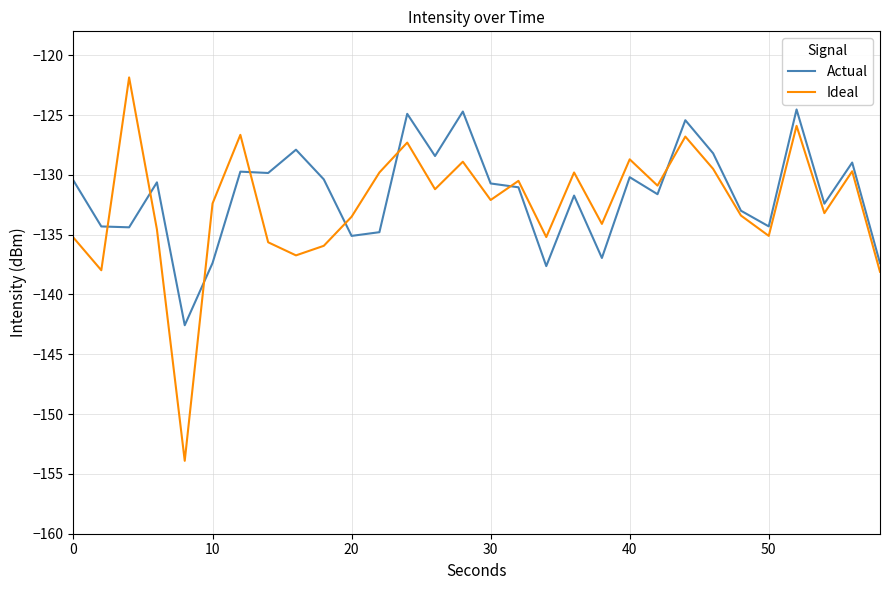

Which series has the widest spread of values?

Ideal